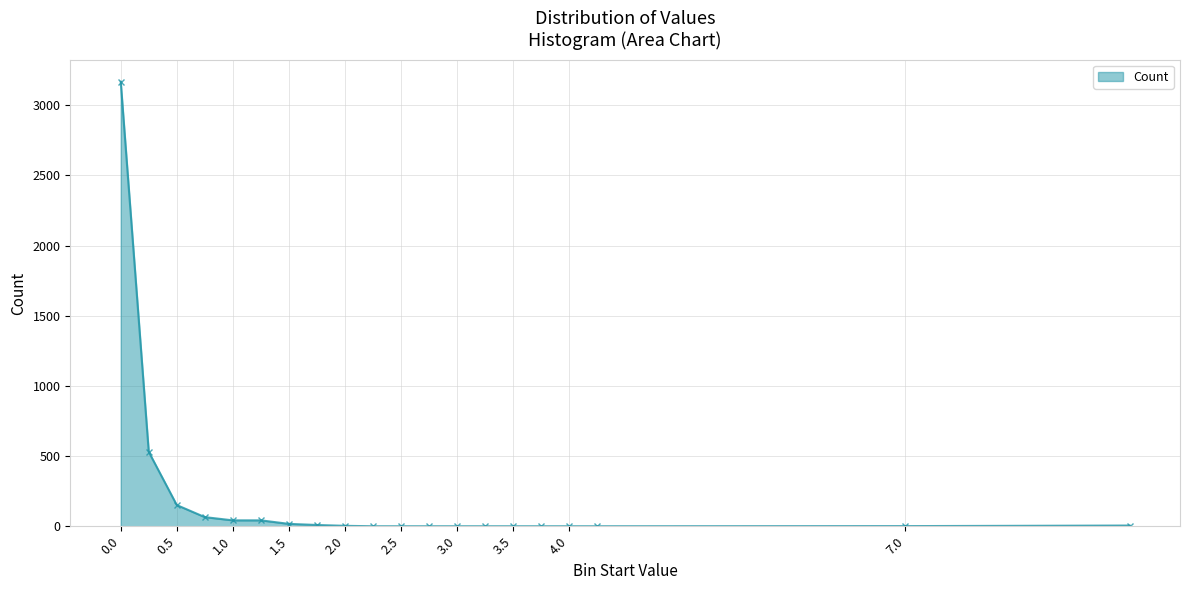

What is the maximum value shown in the chart?

3167